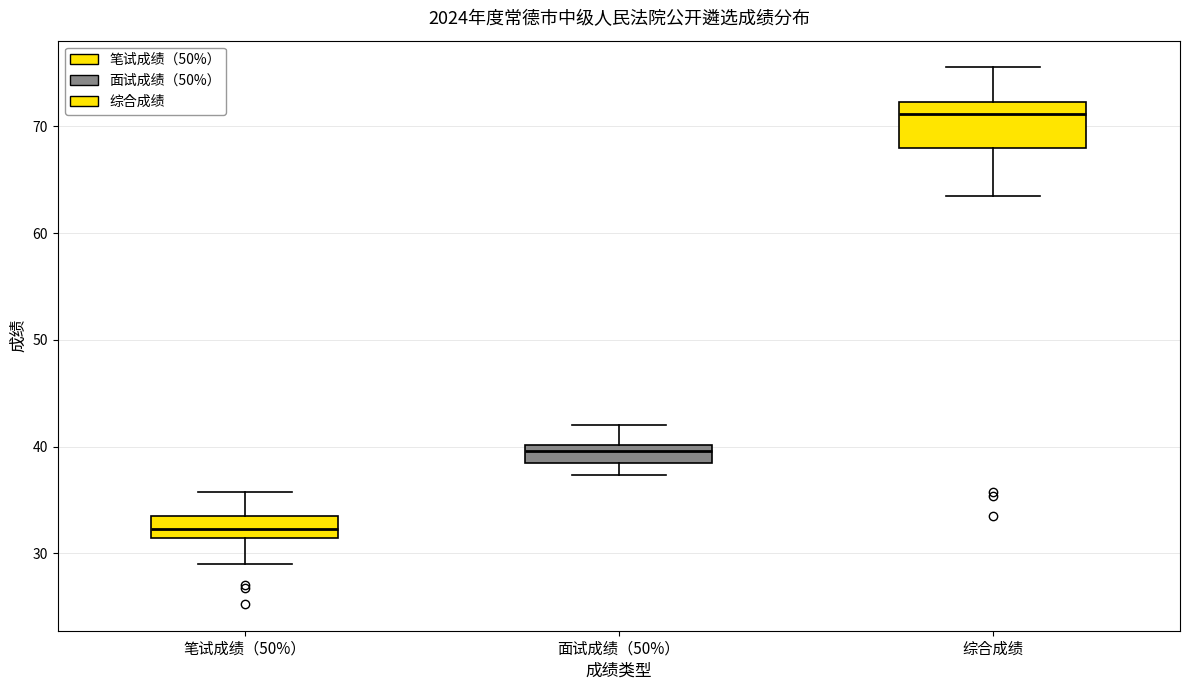

Reading left to right, transcribe this box plot: for each box, give where its median line is, the range the box spans, and where its two whiskers end, as read against the y-axis. The values are not printed on the chart, so give them approximately, as read against the axis.

笔试成绩（50%）: median 32, box 31 to 34, whiskers 29 to 36
面试成绩（50%）: median 40 (just below the box's upper edge), box 38 to 40, whiskers 37 to 42
综合成绩: median 71, box 68 to 72, whiskers 63 to 76